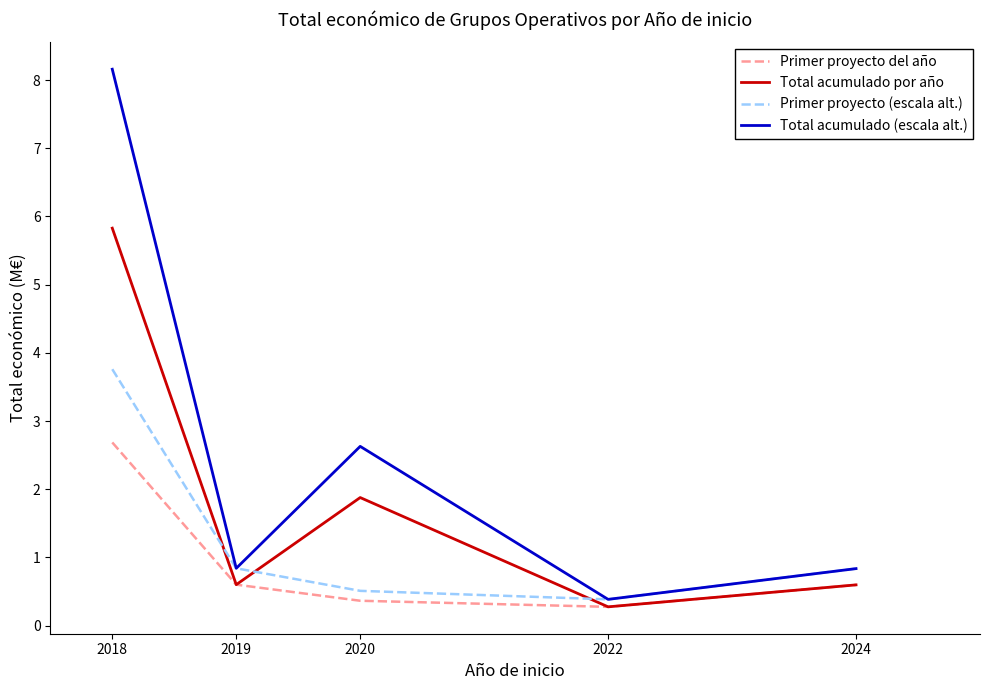

Is it true that Total acumulado por año equals 3.3 at 2020?

False